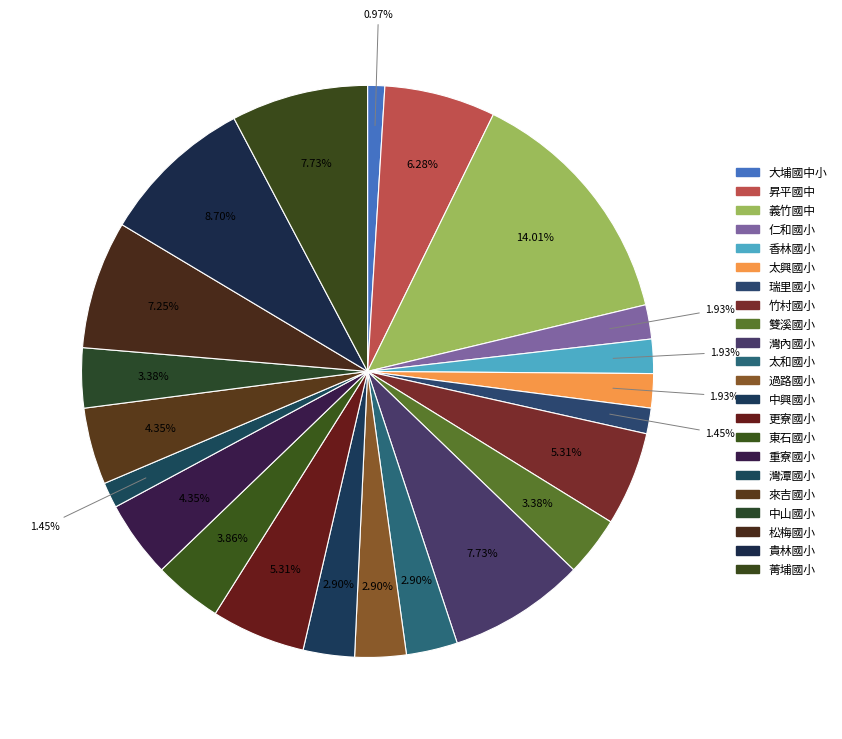

Approximately how many times larger is the value at 過路國小 compared to 來吉國小?

0.7